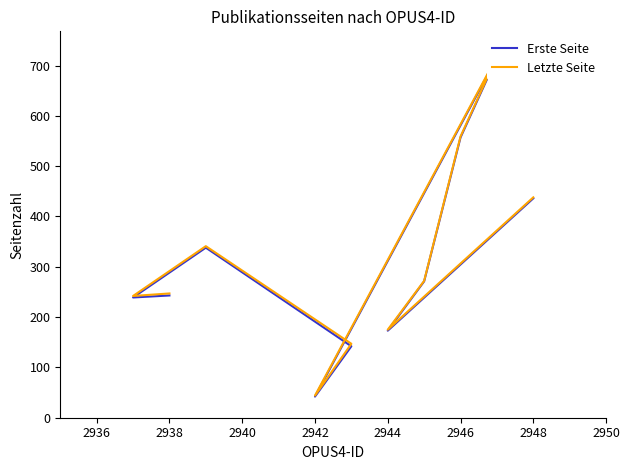

True or false: Letzte Seite and Erste Seite intersect in this chart.

False